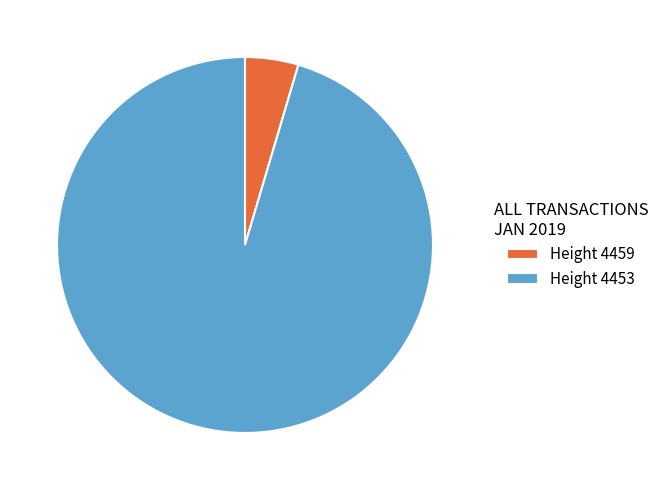

Rank the categories by value from highest to lowest.

Height 4453, Height 4459